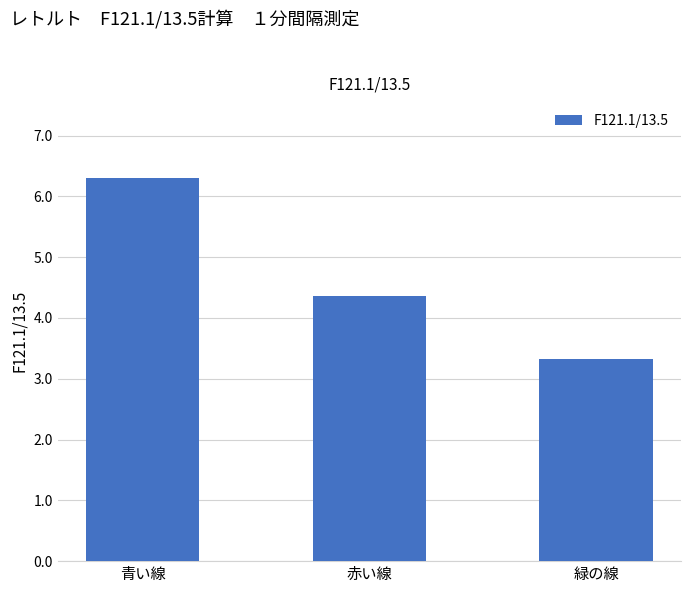

Which category has the highest value across all series?

青い線